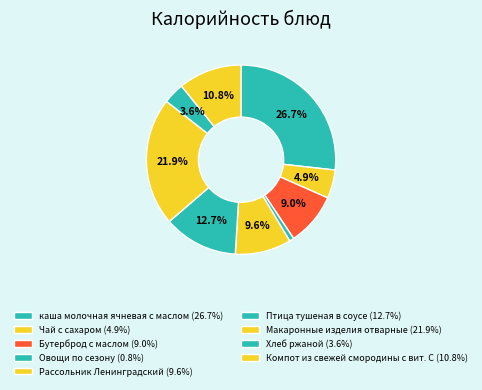

Between Компот из свежей смородины с вит. С and Рассольник Ленинградский, which is larger?

Компот из свежей смородины с вит. С